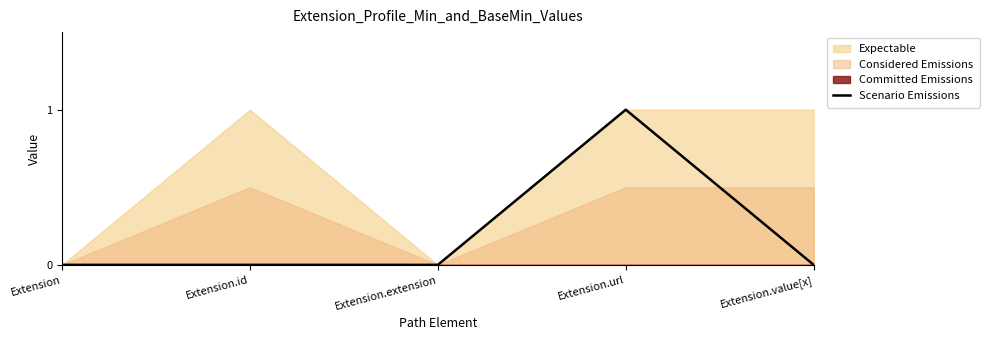

What is the label of the 3rd point from the right?

Extension.extension